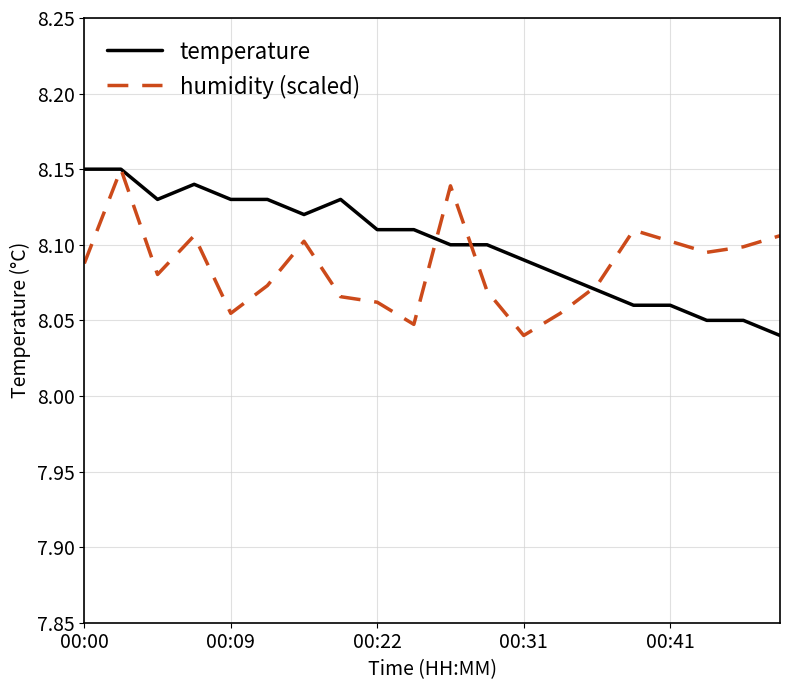

In temperature, how many points are lower than both neighbors (excluding endpoints)?

2